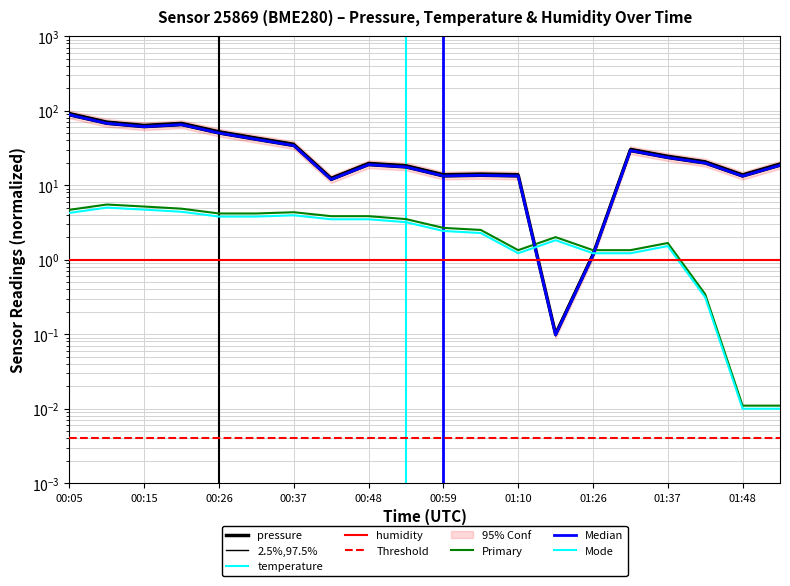

Between 01:32 and 00:59, which is larger?

01:32